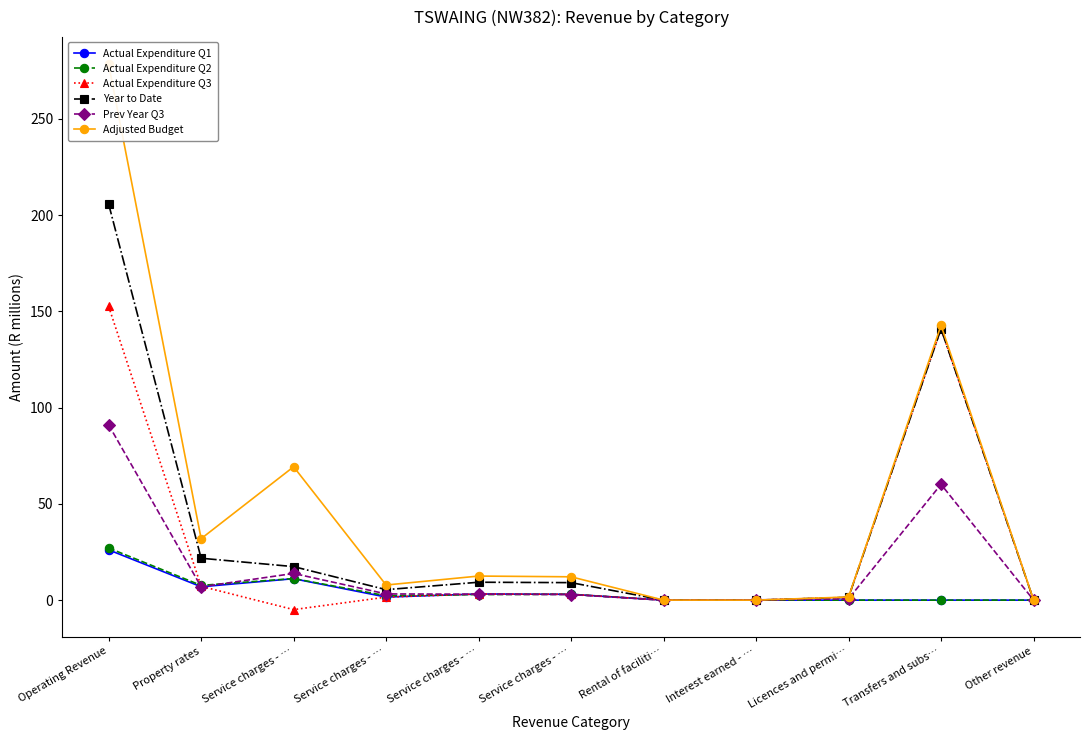

How many values in the Actual Expenditure Q1 series are below 1?

5